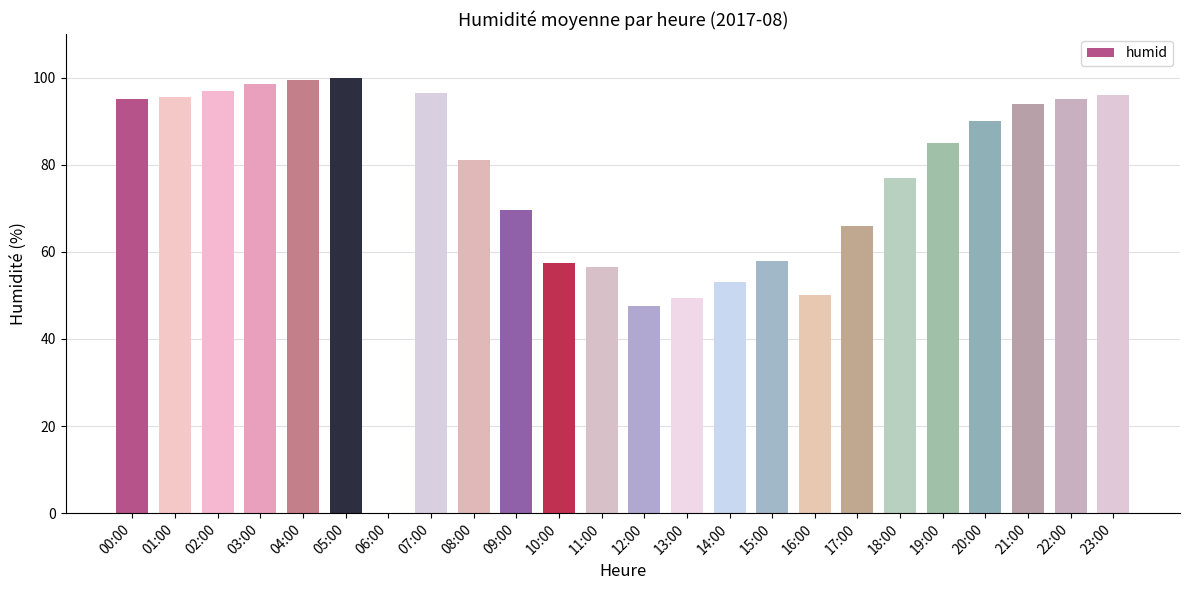

Between 23:00 and 19:00, which is larger?

23:00